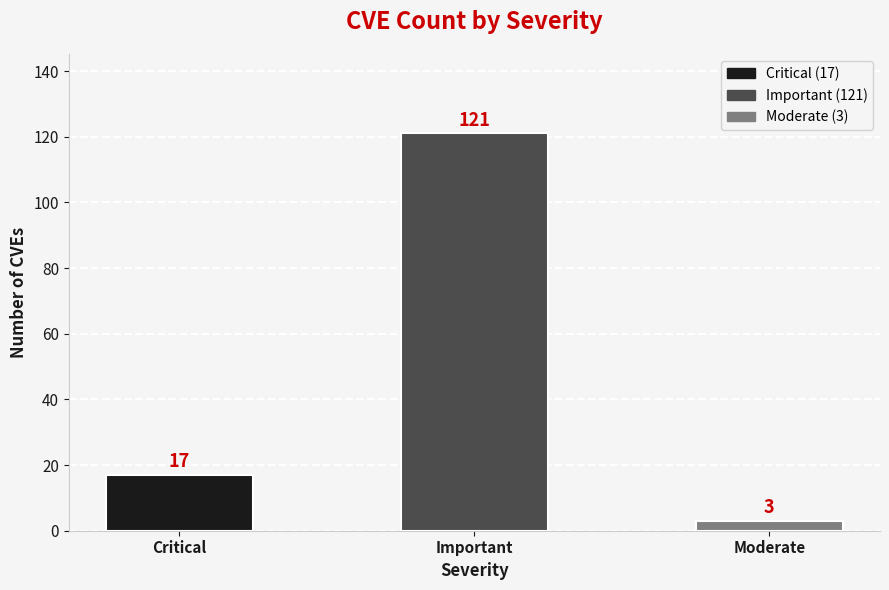

What position from the left is Critical?

1